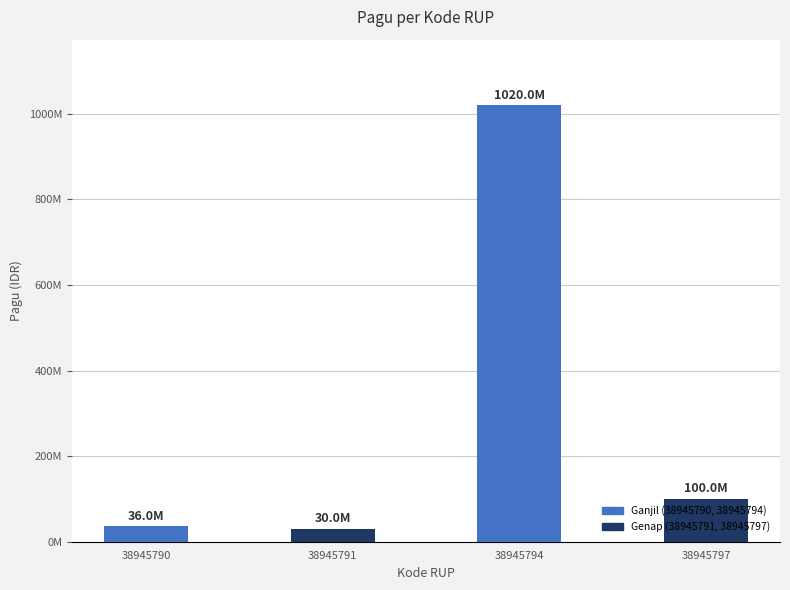

Are the bars horizontal?

No